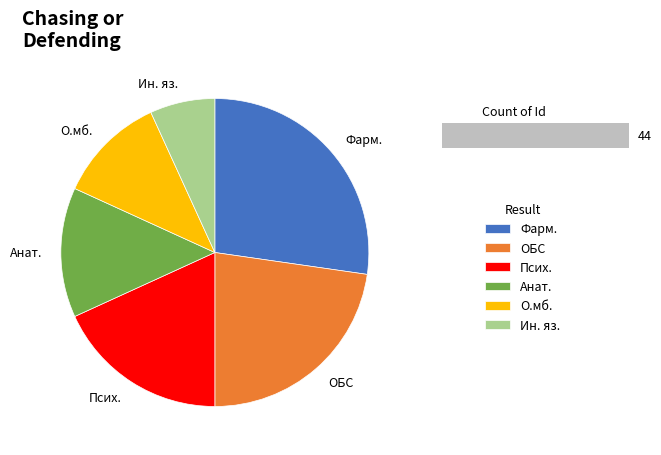

What percentage is the ОБС slice, to the nearest percent?

23%